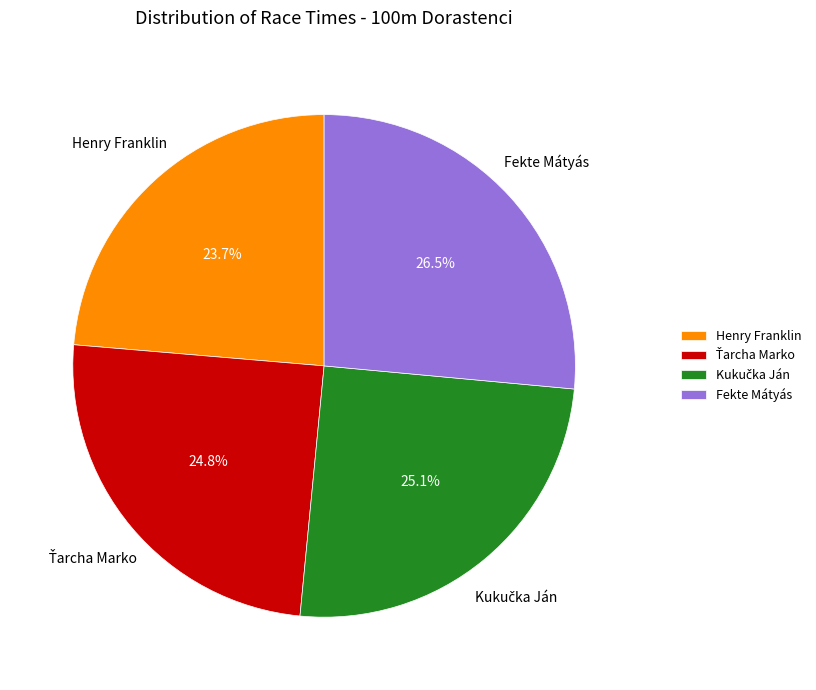

Is Henry Franklin the majority of the pie?

No